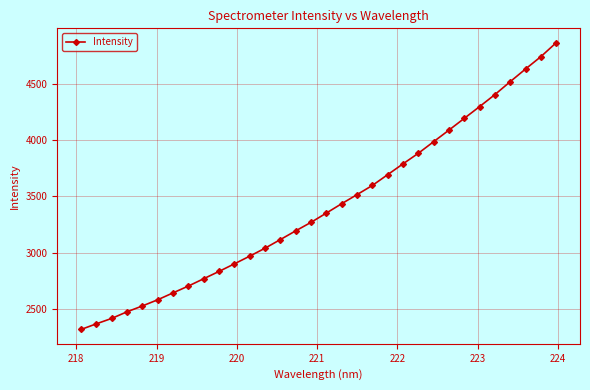

True or false: there are more than 2 points higher than both neighbors.

False